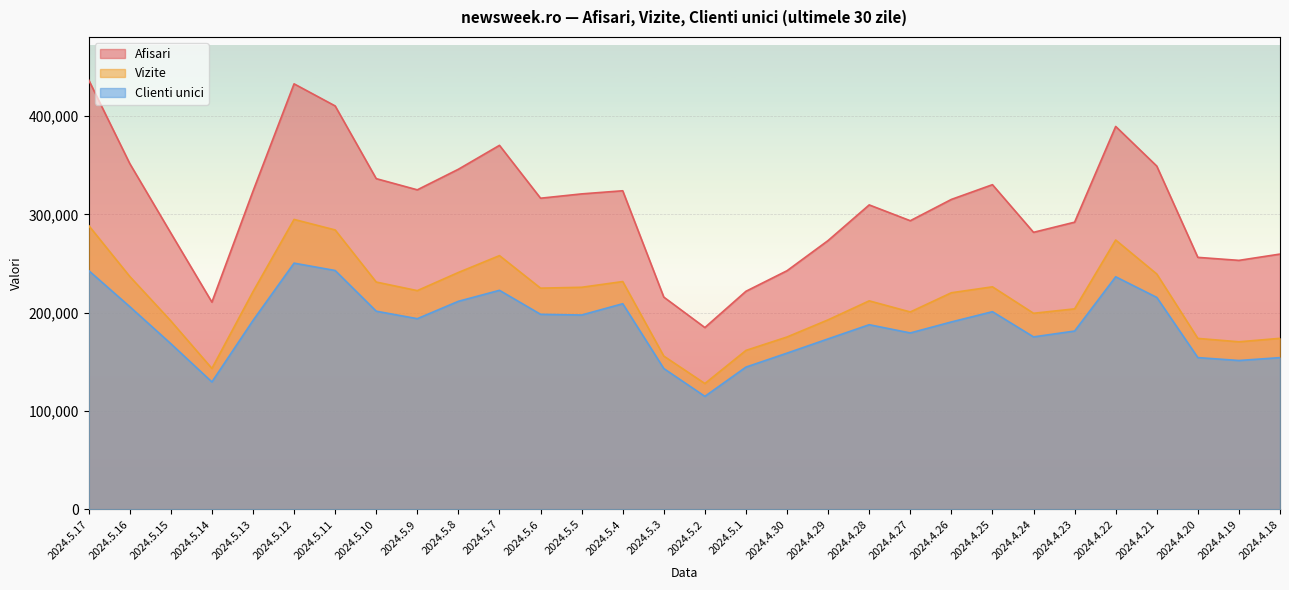

True or false: Clienti unici has more than 2 interior local peaks.

True